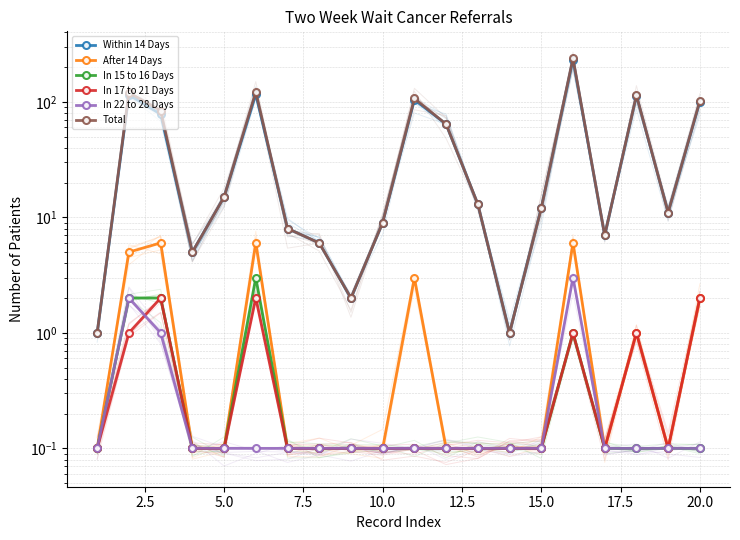

Reading left to right, what are all the values shown in this chart?

Within 14 Days: 1.0	115.0	78.0	5.0	15.0	116.0	8.0	6.0	2.0	9.0	104.0	64.0	13.0	1.0	12.0	232.0	7.0	113.0	11.0	100.0
After 14 Days: 0.1	5.0	6.0	0.1	0.1	6.0	0.1	0.1	0.1	0.1	3.0	0.1	0.1	0.1	0.1	6.0	0.1	1.0	0.1	2.0
In 15 to 16 Days: 0.1	2.0	2.0	0.1	0.1	3.0	0.1	0.1	0.1	0.1	0.1	0.1	0.1	0.1	0.1	1.0	0.1	0.1	0.1	0.1
In 17 to 21 Days: 0.1	1.0	2.0	0.1	0.1	2.0	0.1	0.1	0.1	0.1	0.1	0.1	0.1	0.1	0.1	1.0	0.1	1.0	0.1	2.0
In 22 to 28 Days: 0.1	2.0	1.0	0.1	0.1	0.1	0.1	0.1	0.1	0.1	0.1	0.1	0.1	0.1	0.1	3.0	0.1	0.1	0.1	0.1
Total: 1.0	120.0	84.0	5.0	15.0	122.0	8.0	6.0	2.0	9.0	107.0	64.0	13.0	1.0	12.0	238.0	7.0	114.0	11.0	102.0